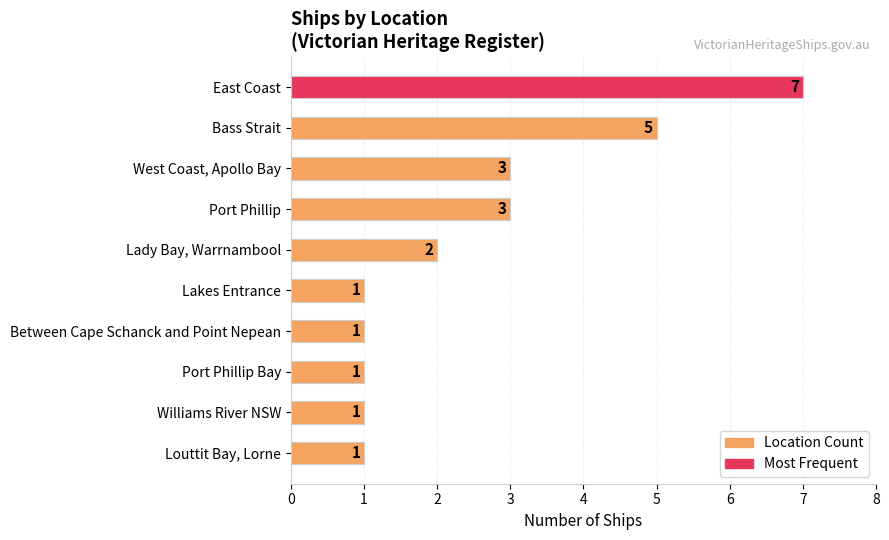

The value at East Coast is 7. True or false?

True